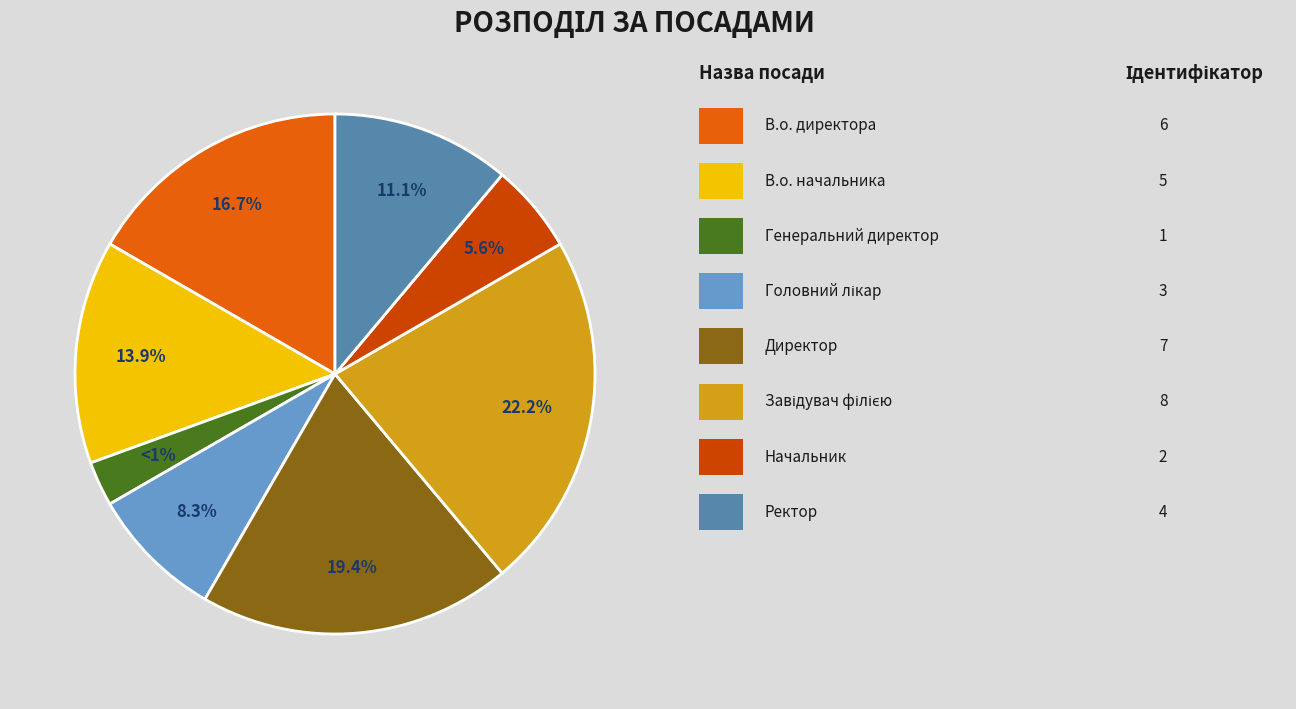

Rank the categories by value from highest to lowest.

Завідувач філією, Директор, В.о. директора, В.о. начальника, Ректор, Головний лікар, Начальник, Генеральний директор